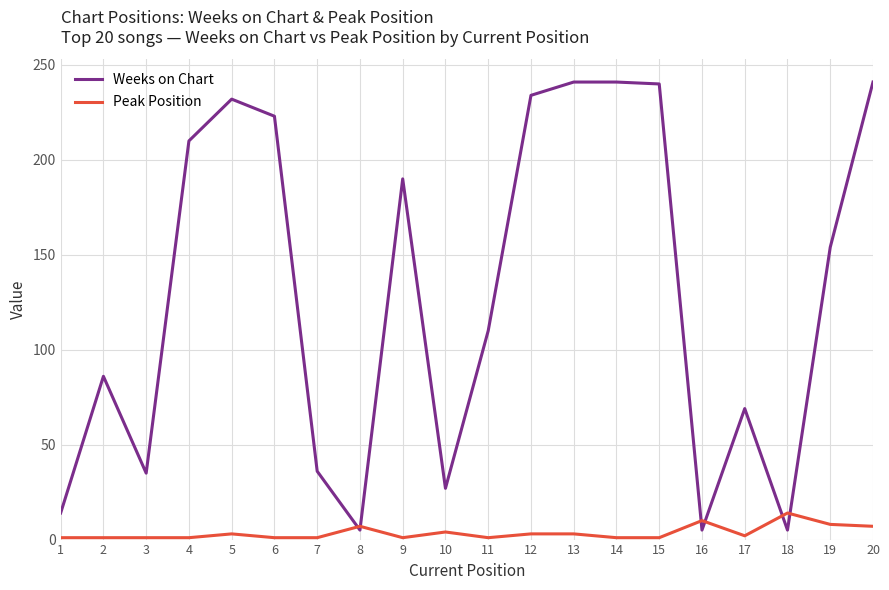

Rank the series by their average value, from lowest to highest.

Peak Position, Weeks on Chart